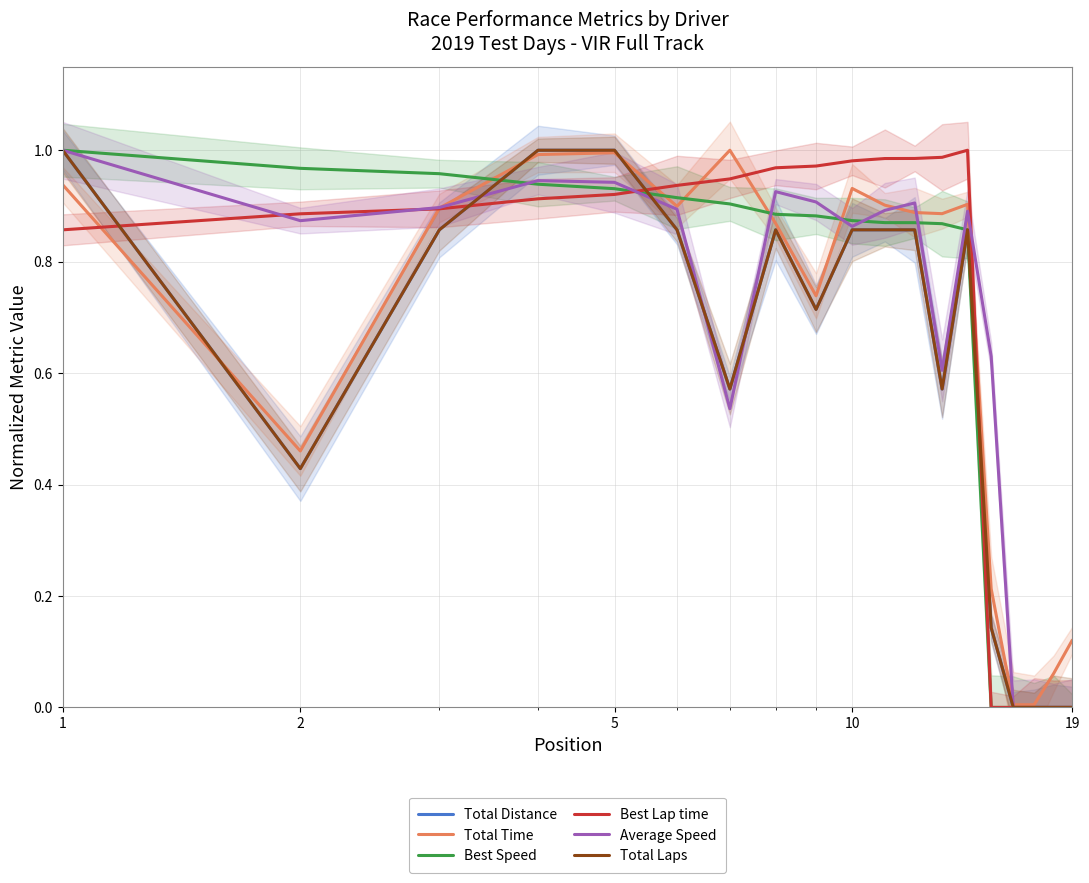

What is the highest value of the Total Laps series?

1.0